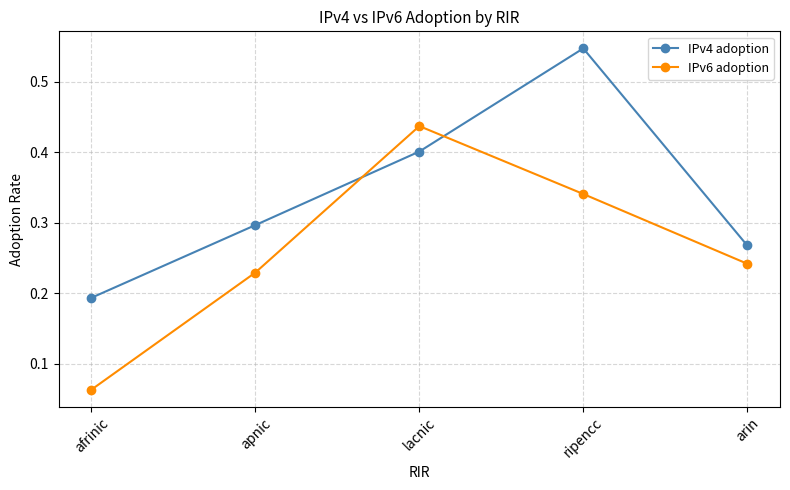

Which series ends up on top after the final intersection of IPv4 adoption and IPv6 adoption?

IPv4 adoption